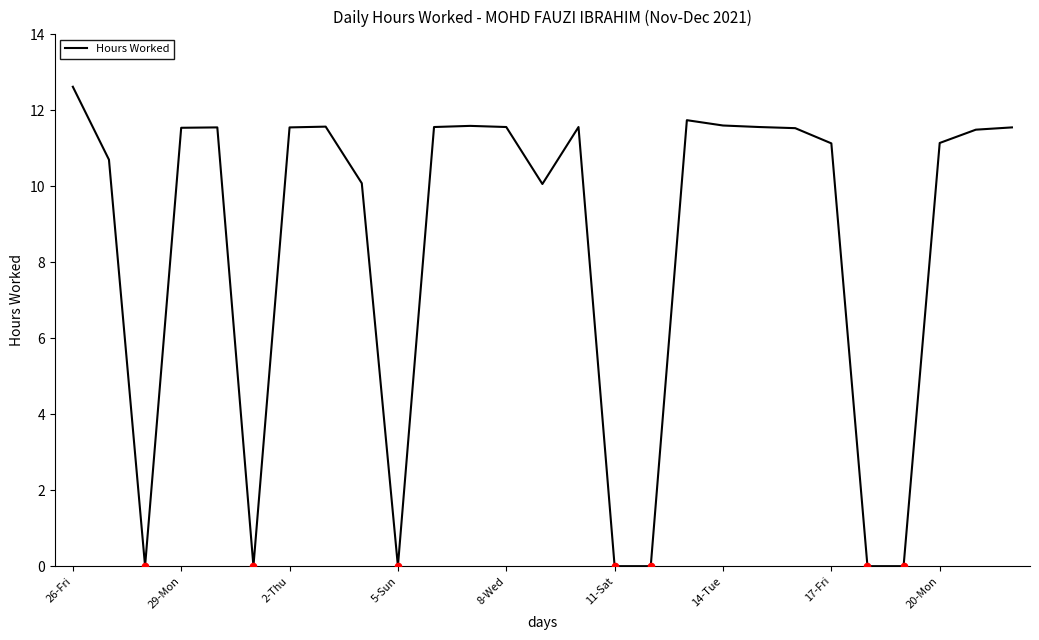

What is the difference between the maximum and minimum values?

12.6